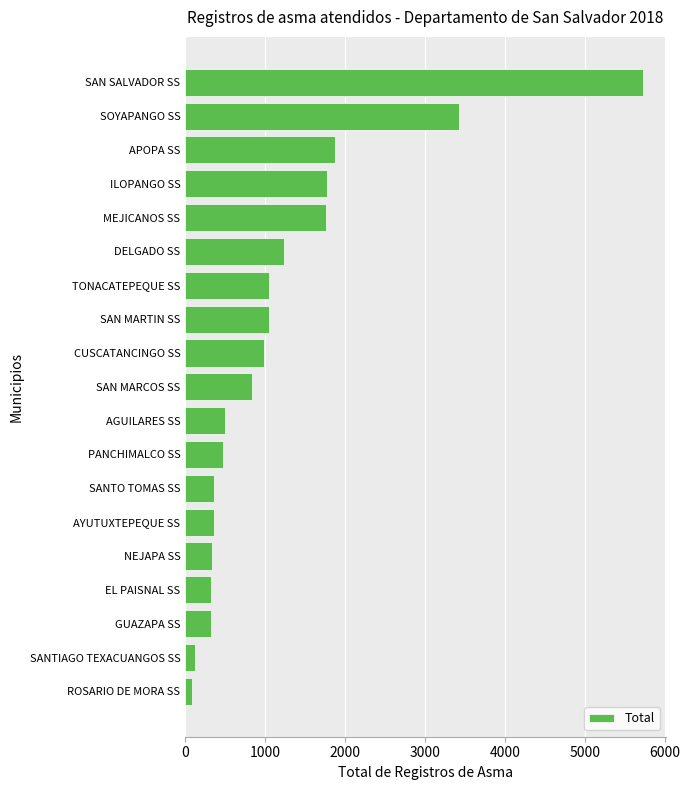

At which label is the value closest to 2910?

SOYAPANGO SS